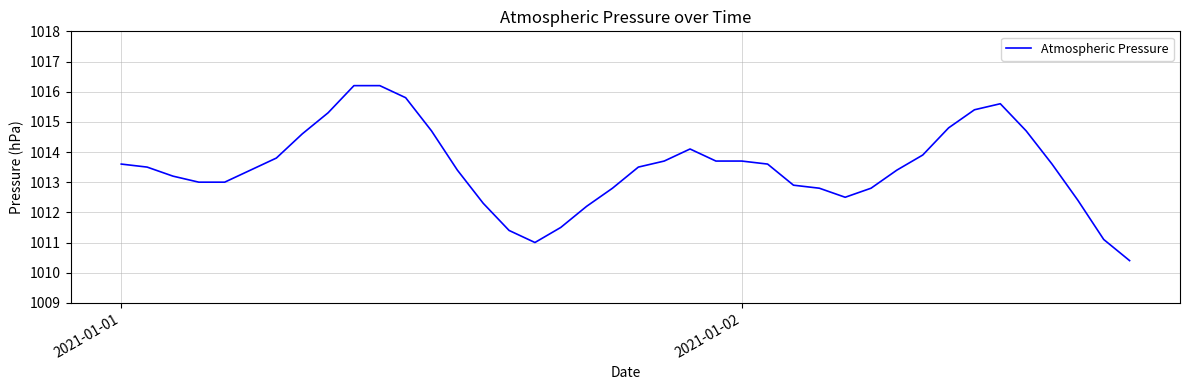

What is the difference between the maximum and minimum values?

5.8